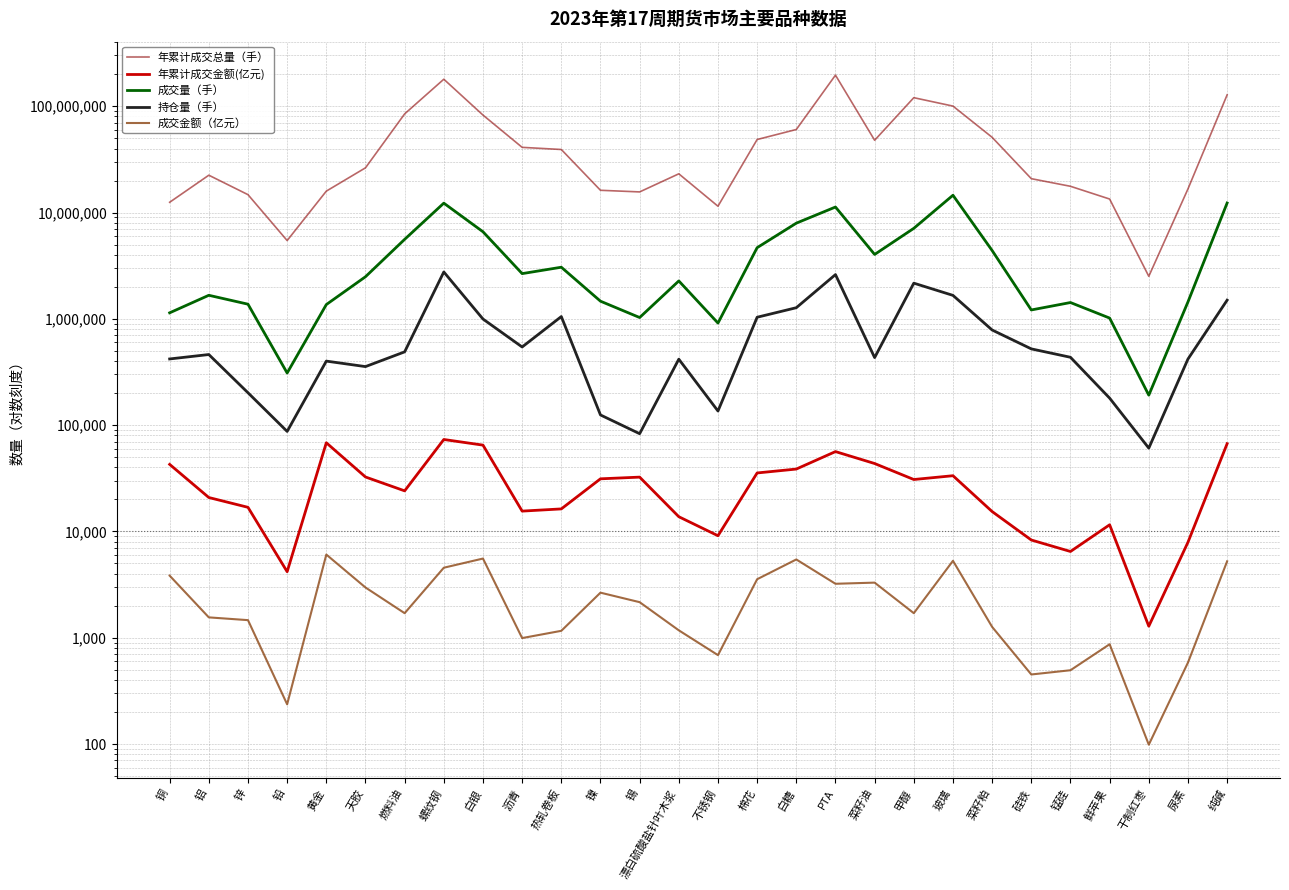

Does the chart display data point markers on the line(s)?

No